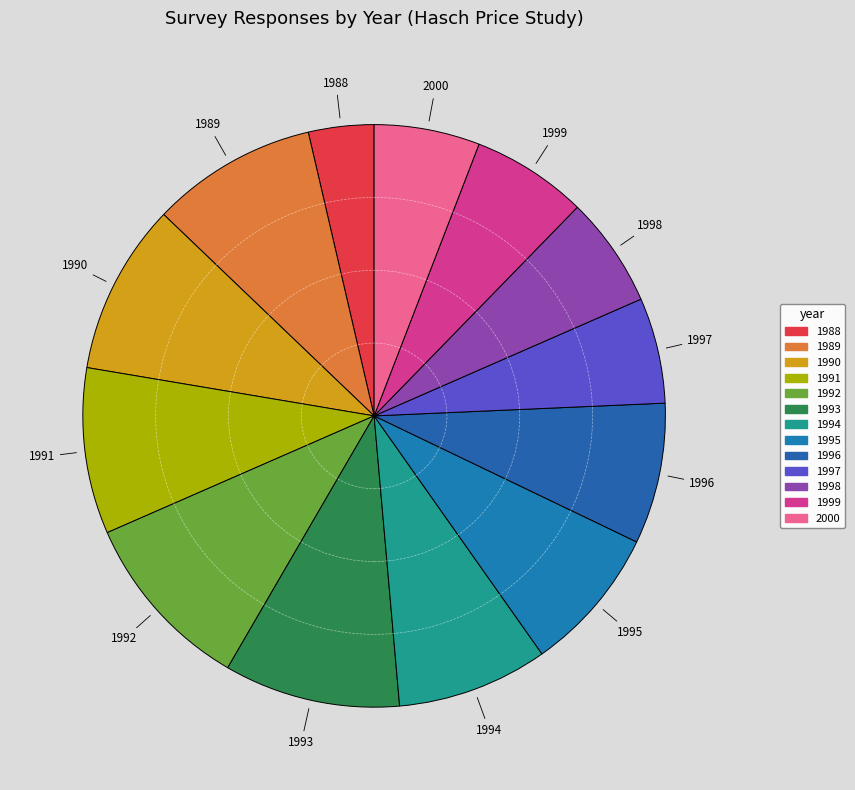

Is it true that 1992 is 10% of the pie?

True